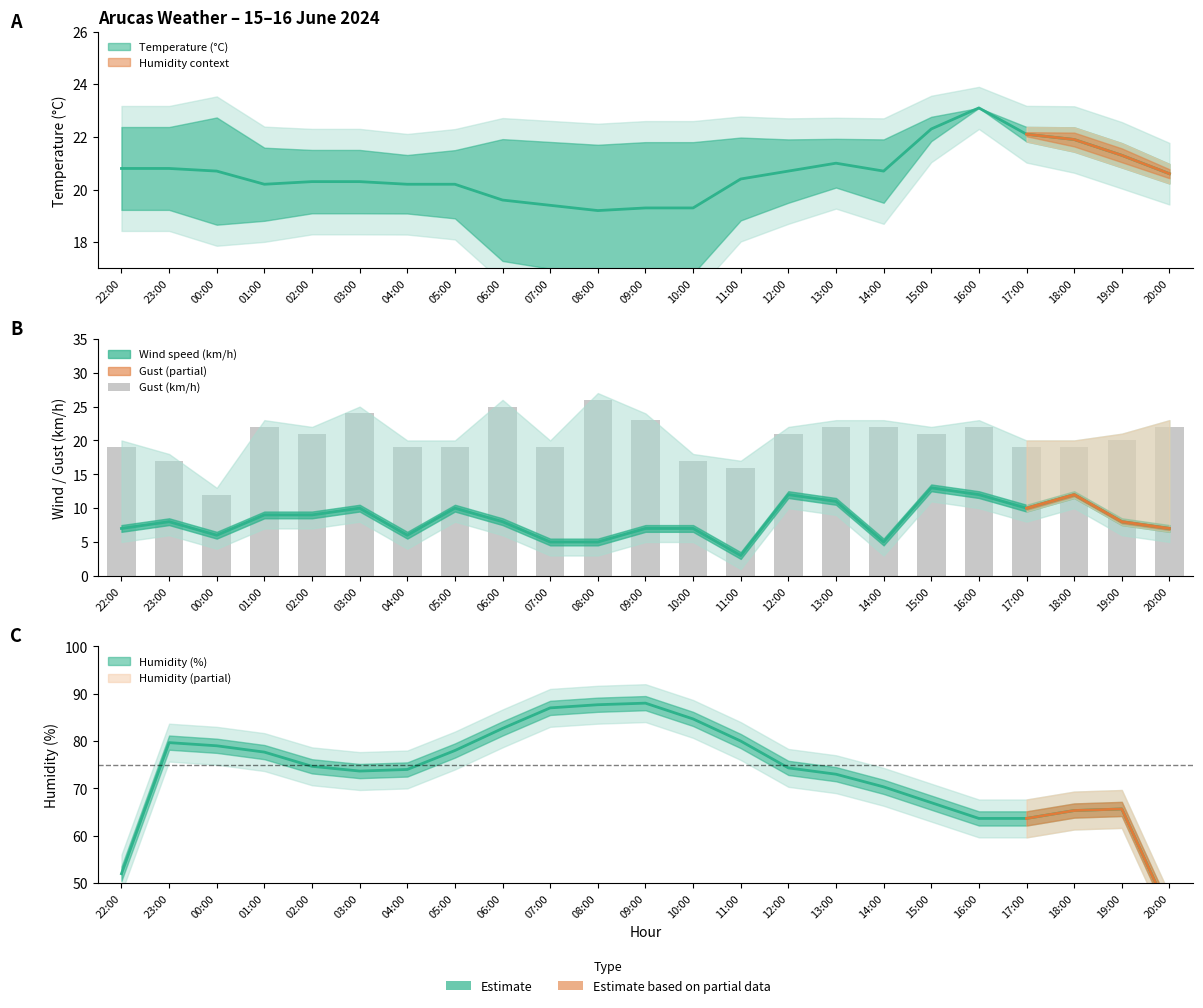

True or false: the data shows 6 at 02:00.

False